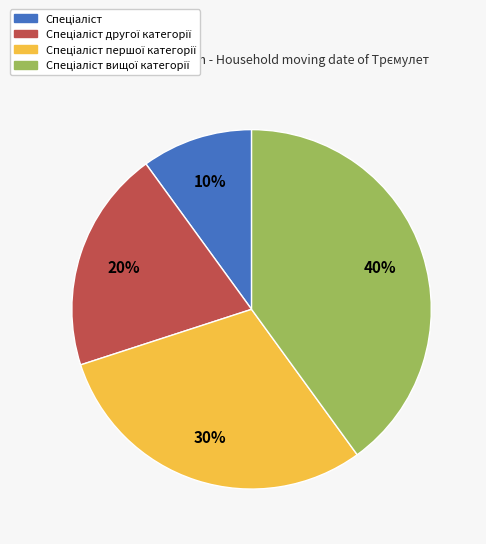

To the nearest percent, what is the difference between the largest and smallest slice percentages?

30%